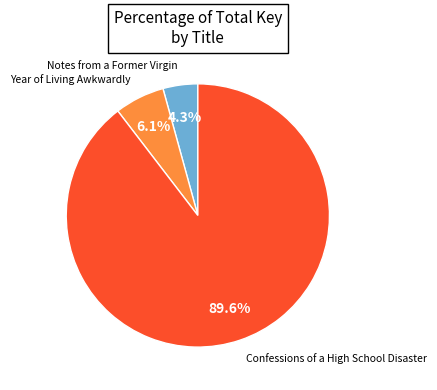

Is there any slice that represents more than half of the pie?

Yes